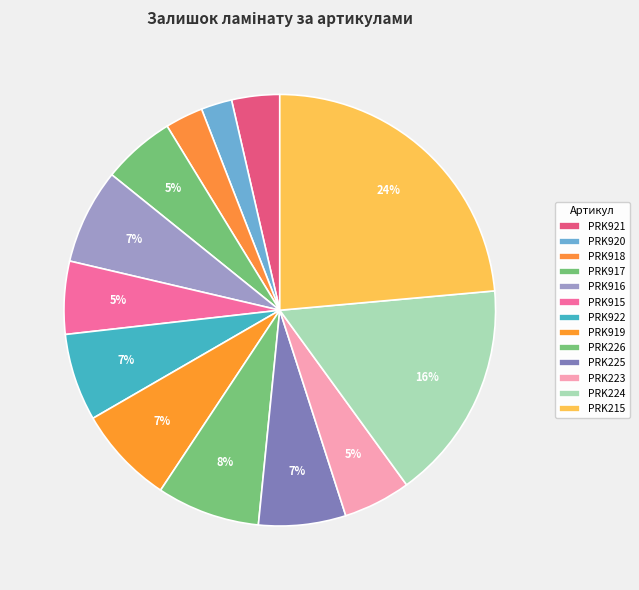

Approximately how many times larger is the value at PRK920 compared to PRK922?

0.4